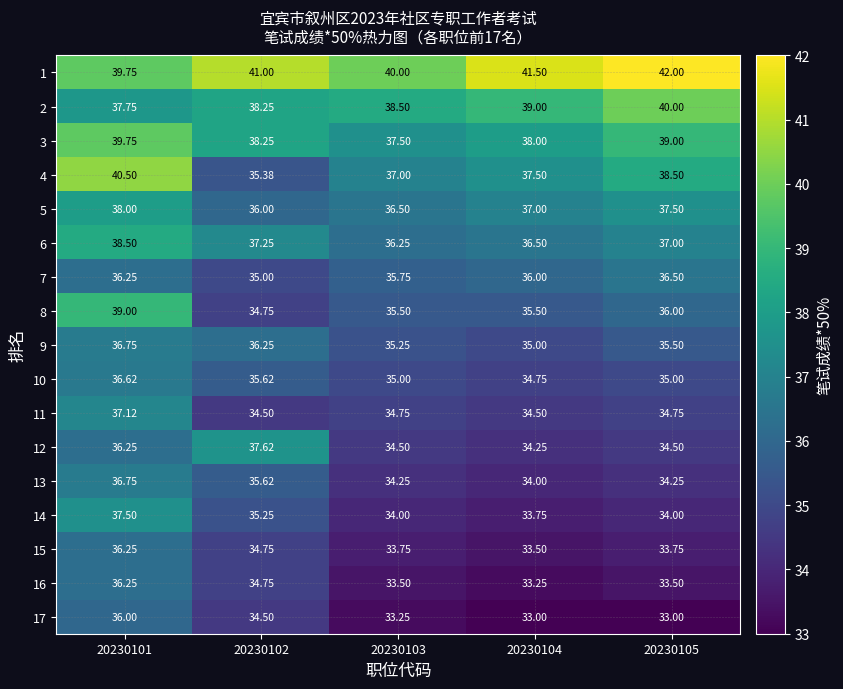

Is the value of 9 at 20230103 greater than the value of 3 at 20230104?

No